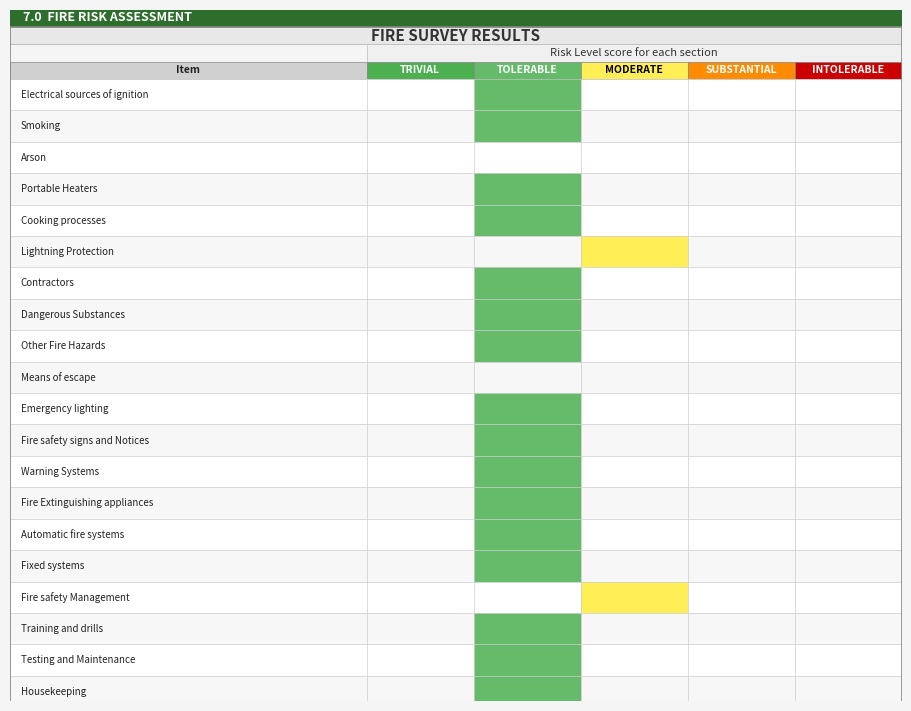

The value of row_4 at 19 is 0. True or false?

True